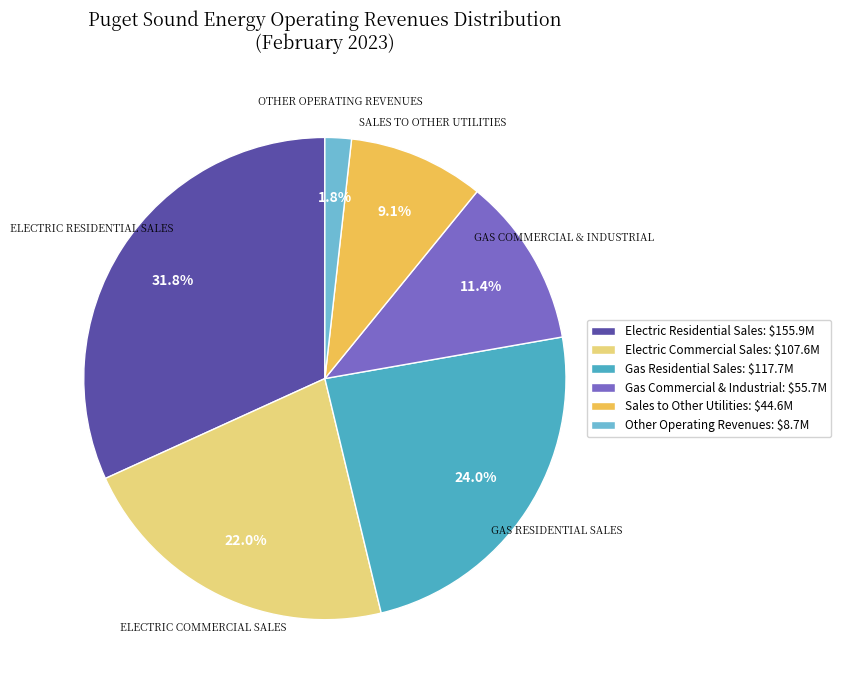

How many slices are in this pie chart?

6